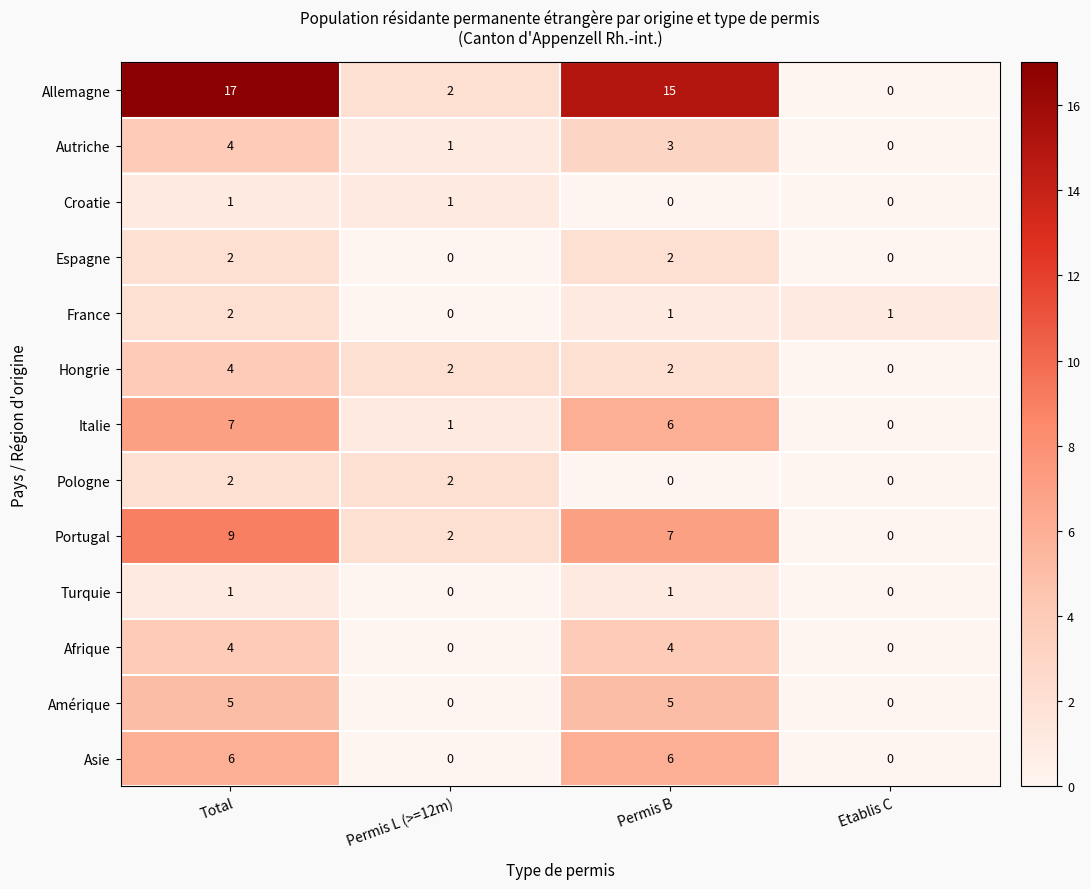

What is the maximum value shown in the chart?

17